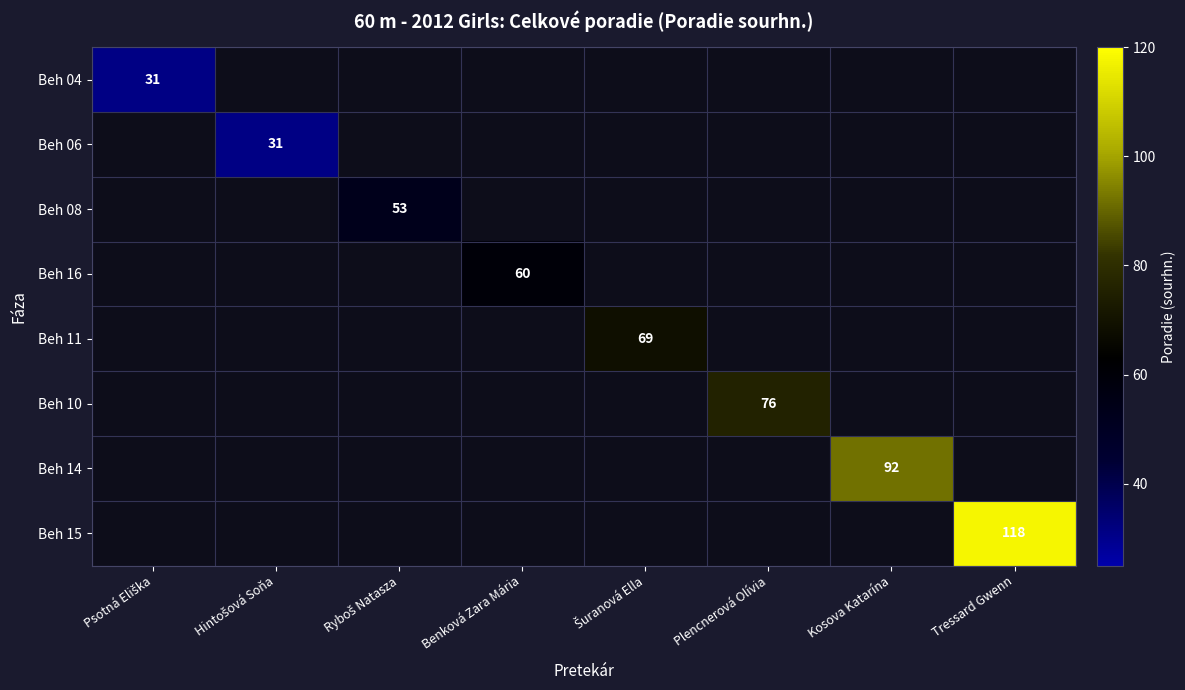

At which label does Beh 06 reach its minimum?

Psotná Eliška